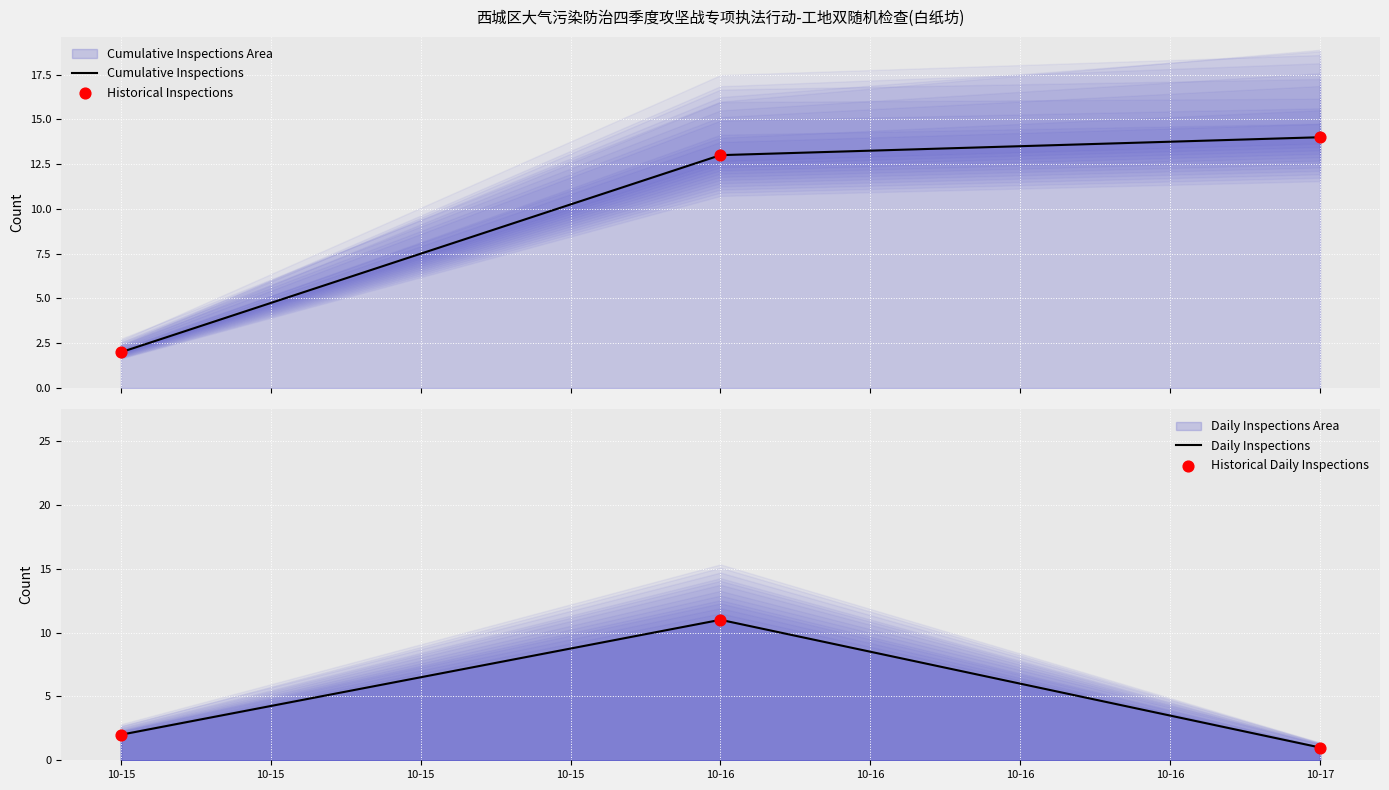

Which series has the widest spread of Y values?

Cumulative Inspections